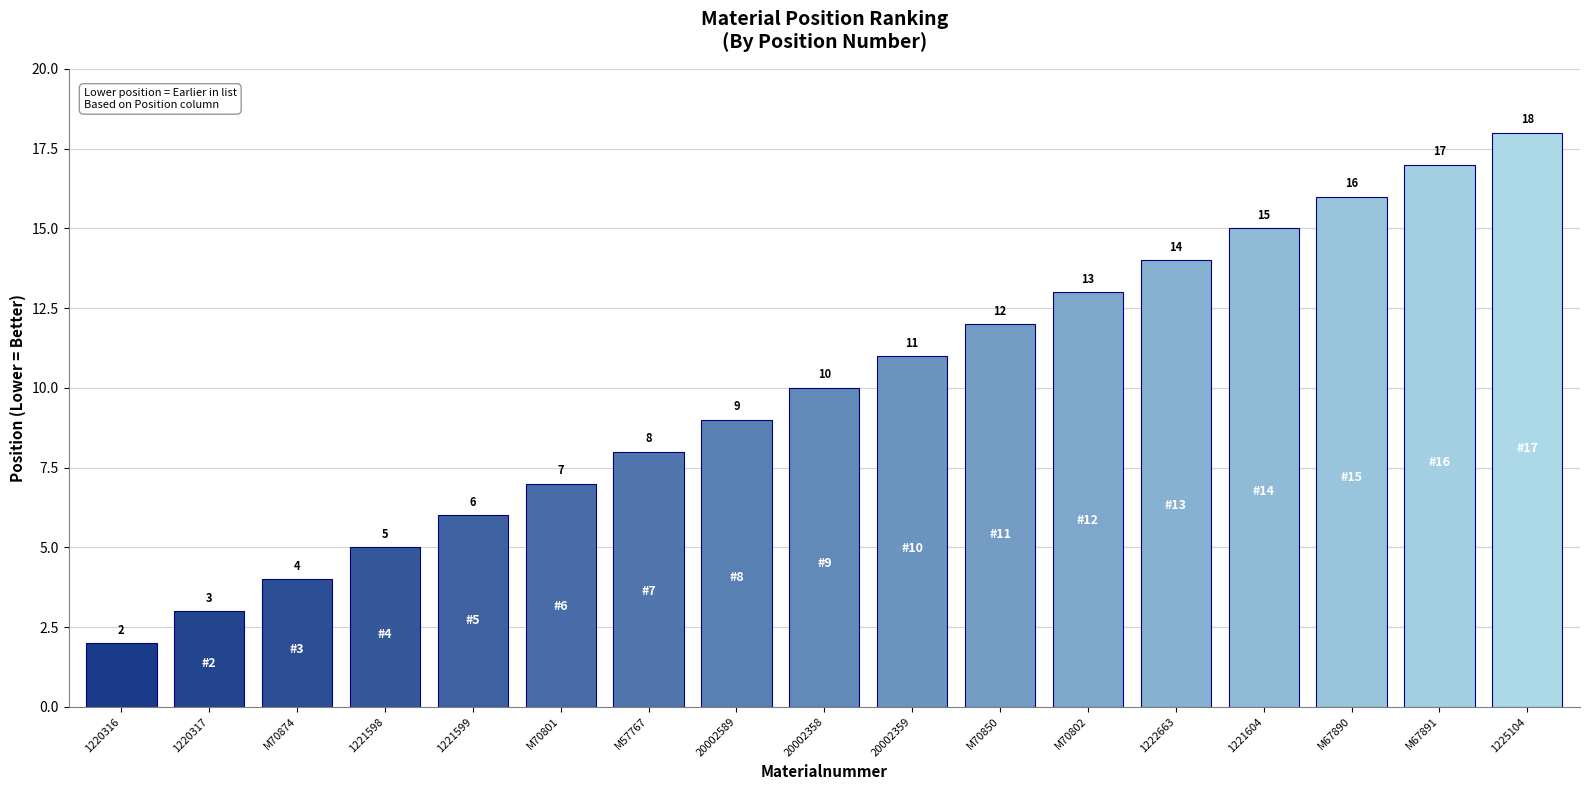

What is the minimum value shown in the chart?

2